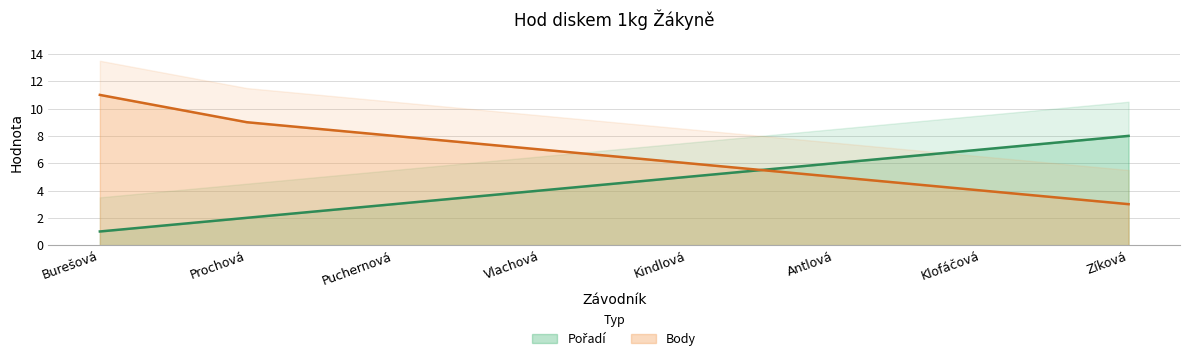

What is the label of the 5th point from the left?

Kindlová